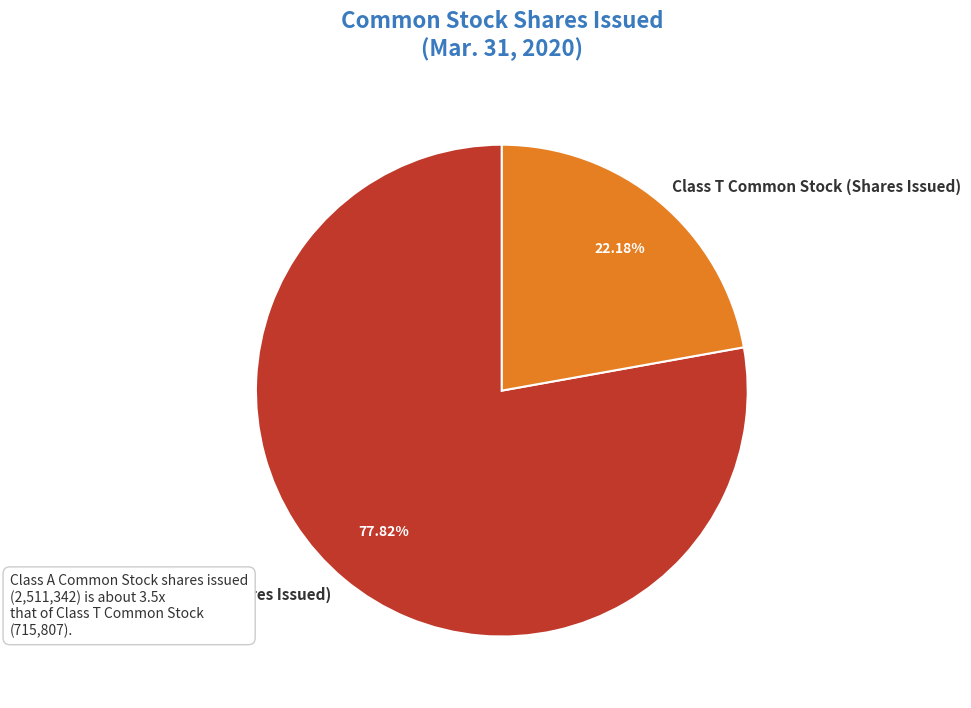

To the nearest percent, what percentage of the pie is Class T Common Stock (Shares Issued)?

22%